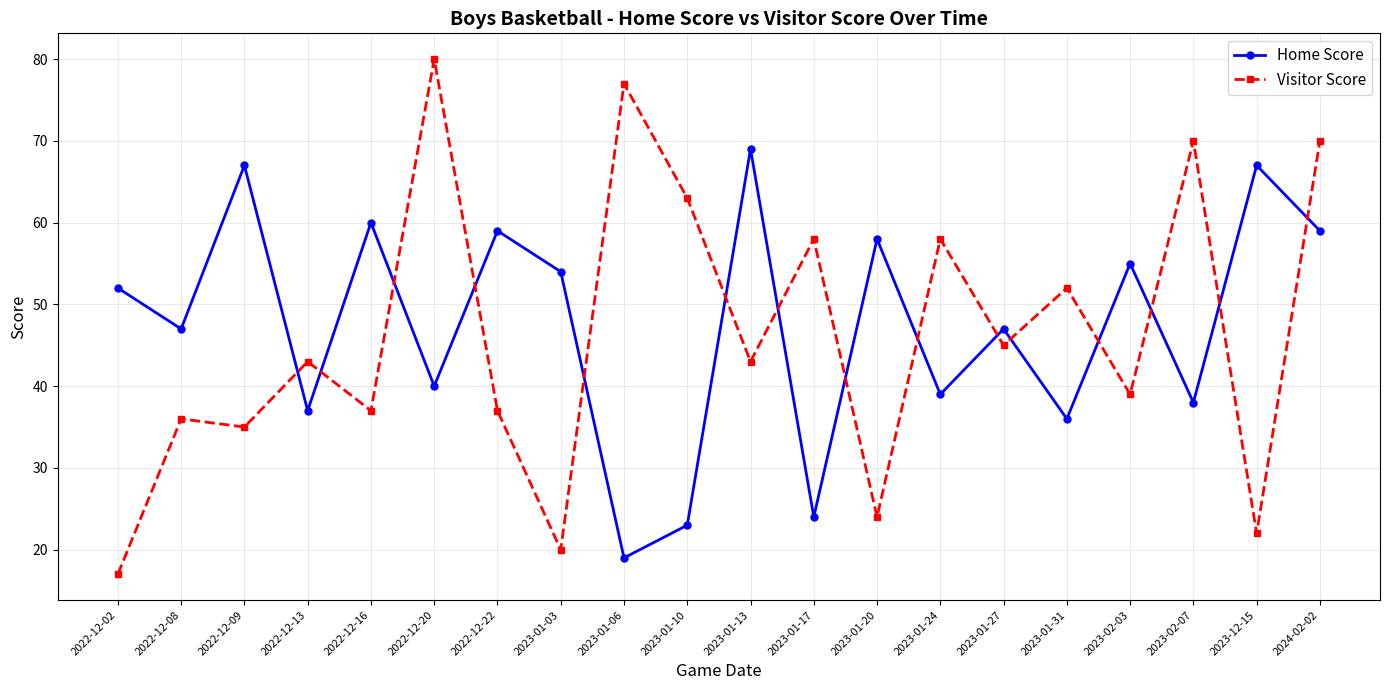

How many series are shown in this chart?

2